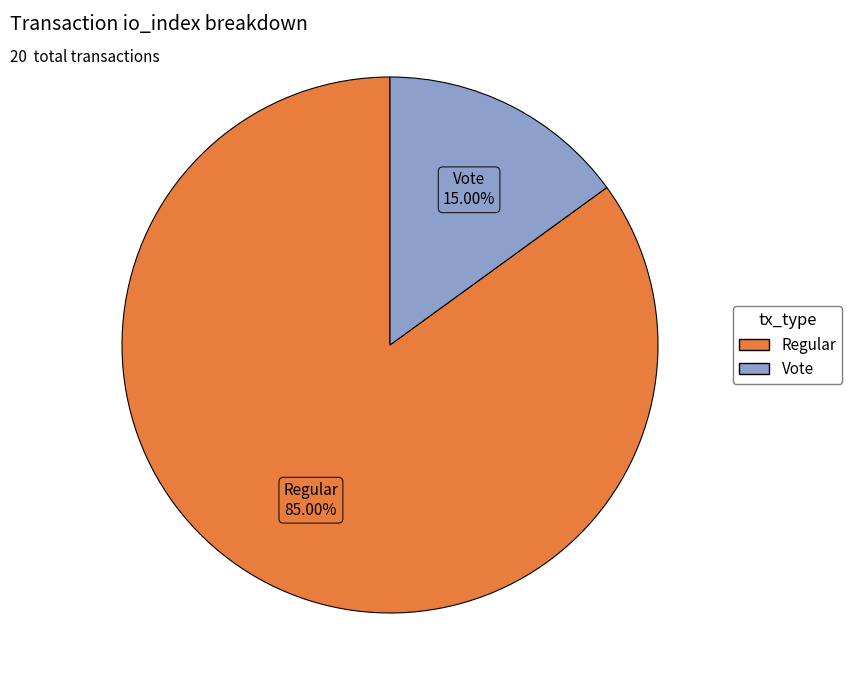

Does any single category account for the majority?

Yes